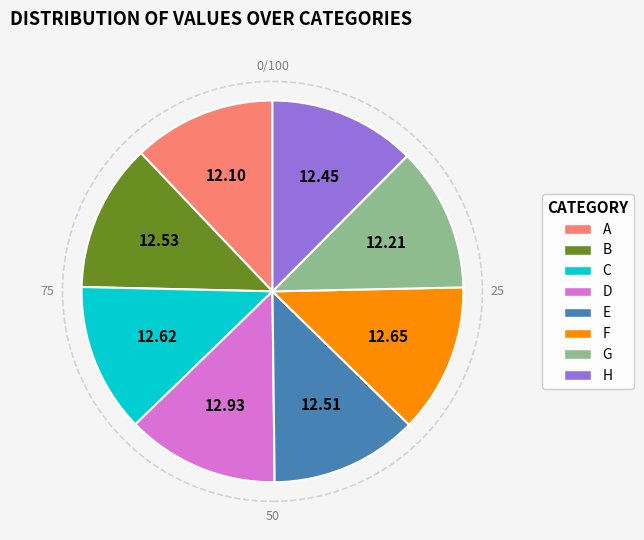

Is D the majority of the pie?

No